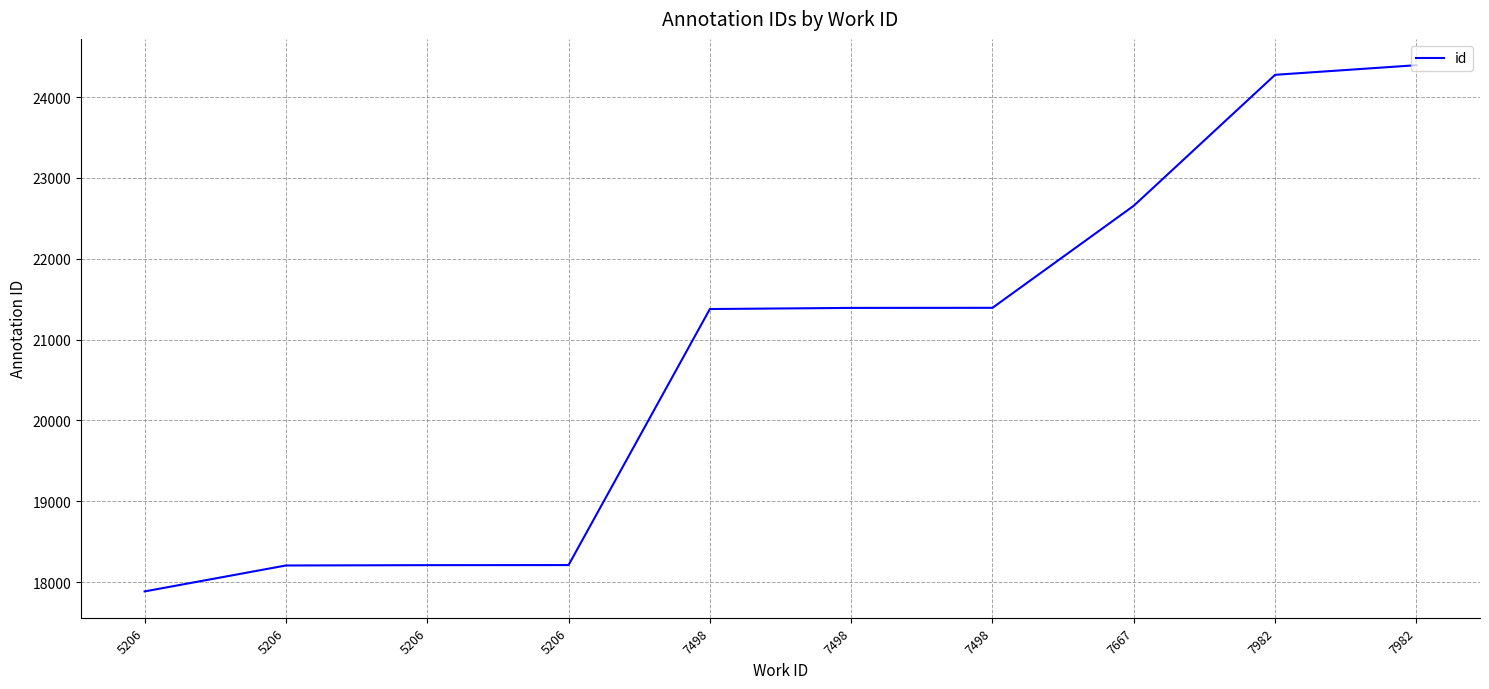

What is the average value?

20800